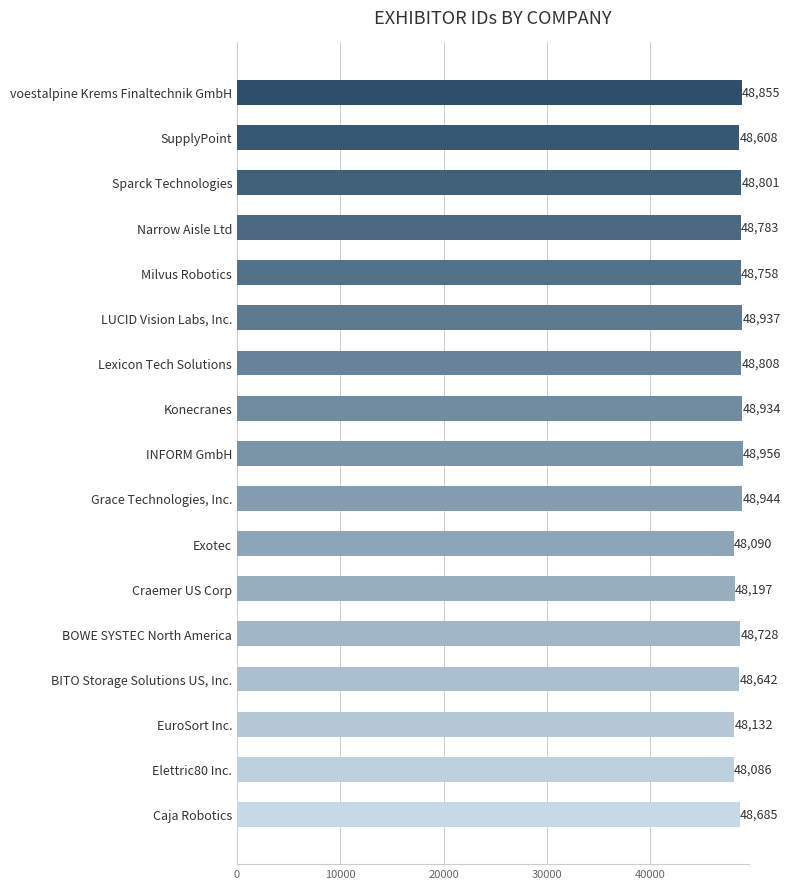

What is the approximate value at Milvus Robotics?

48758